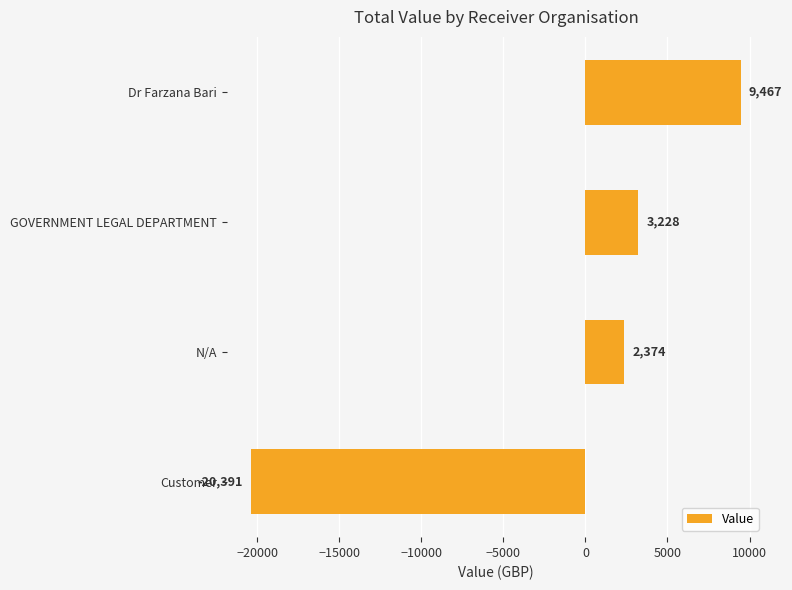

Rank the categories by value from lowest to highest.

Customer, N/A, GOVERNMENT LEGAL DEPARTMENT, Dr Farzana Bari